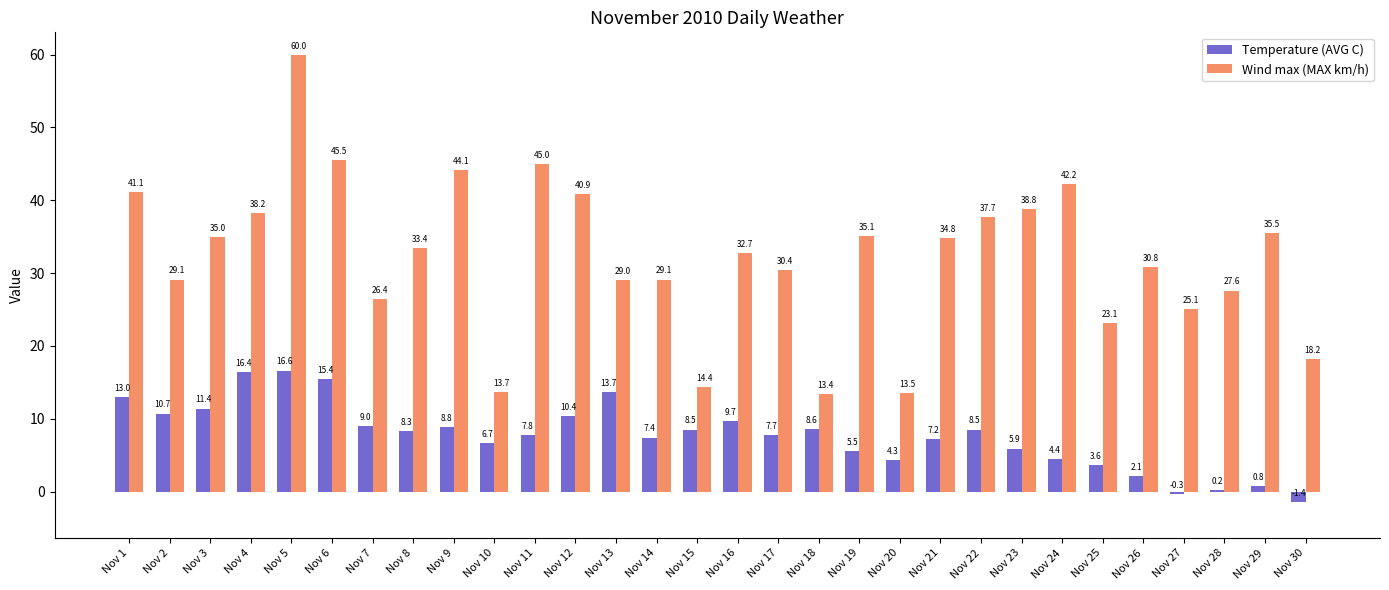

At which label is Wind max (MAX km/h) closest to 36?

Nov 29